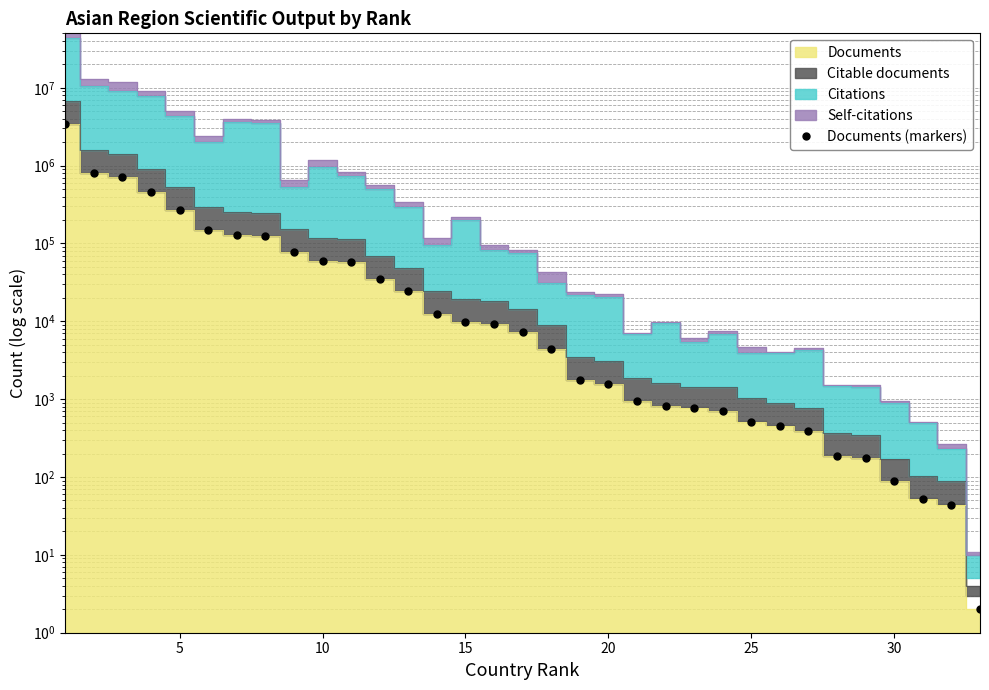

What is the value of the 5th point from the left?

269308